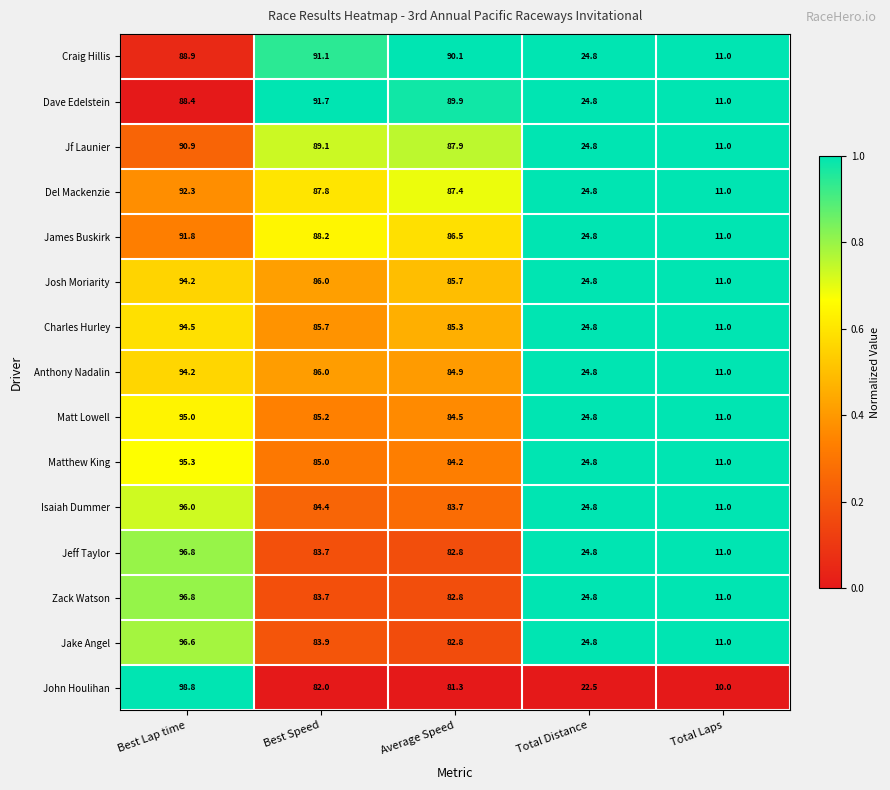

Between Best Speed and Average Speed, which series saw the biggest shift?

Dave Edelstein